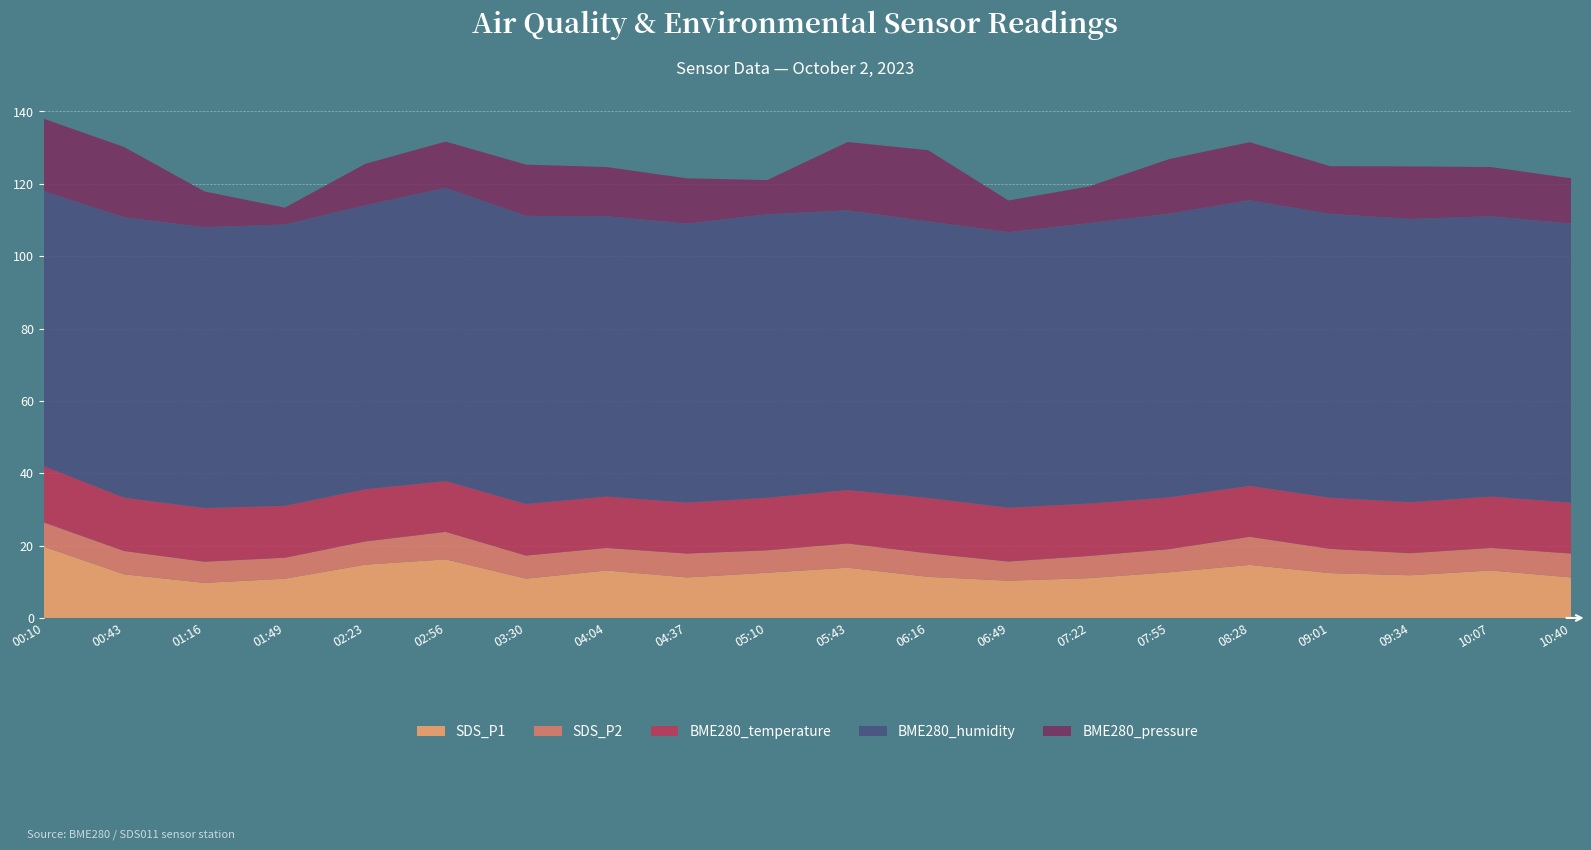

What is the total value across all series at 06:16?

129.3